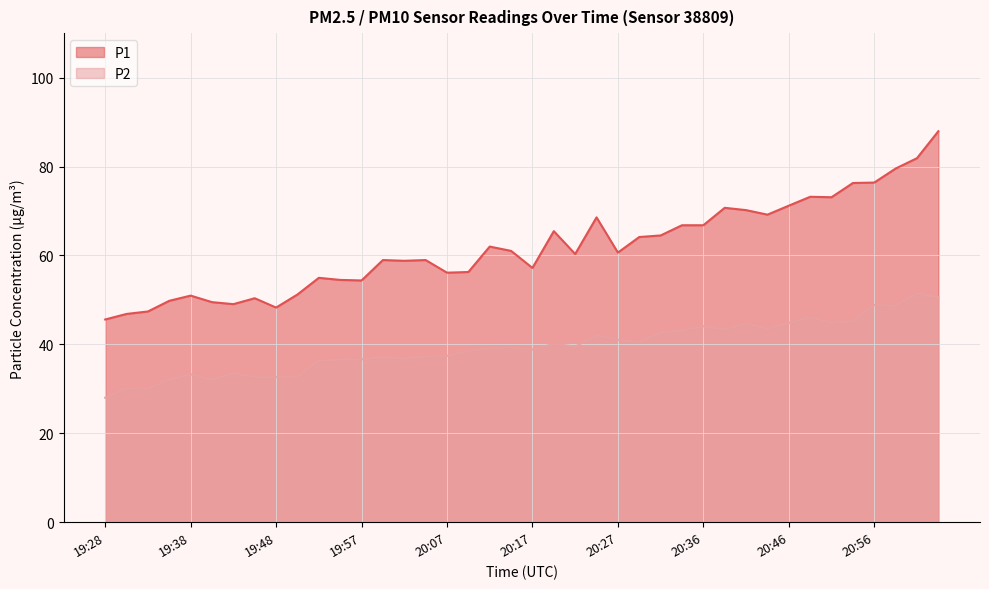

True or false: P1 has more than 1 interior local peaks.

True